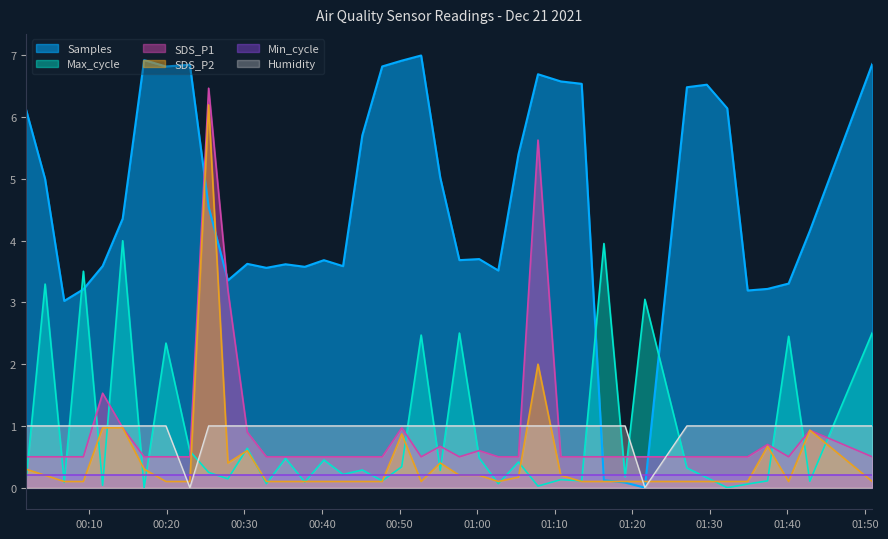

What is the approximate value of Humidity at 2021/12/21 01:10:47?

1.0